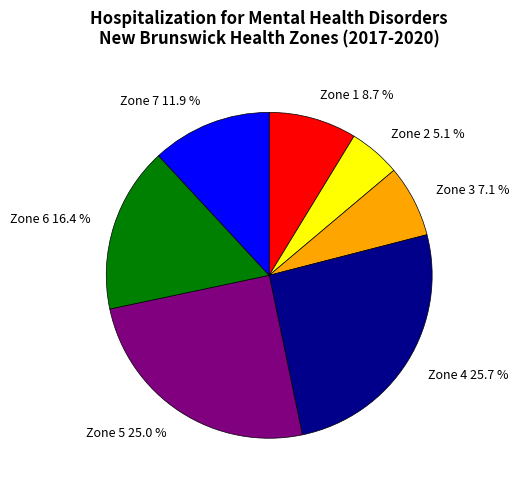

How much of the chart is everything except Zone 3 7.1 %?

92.9%